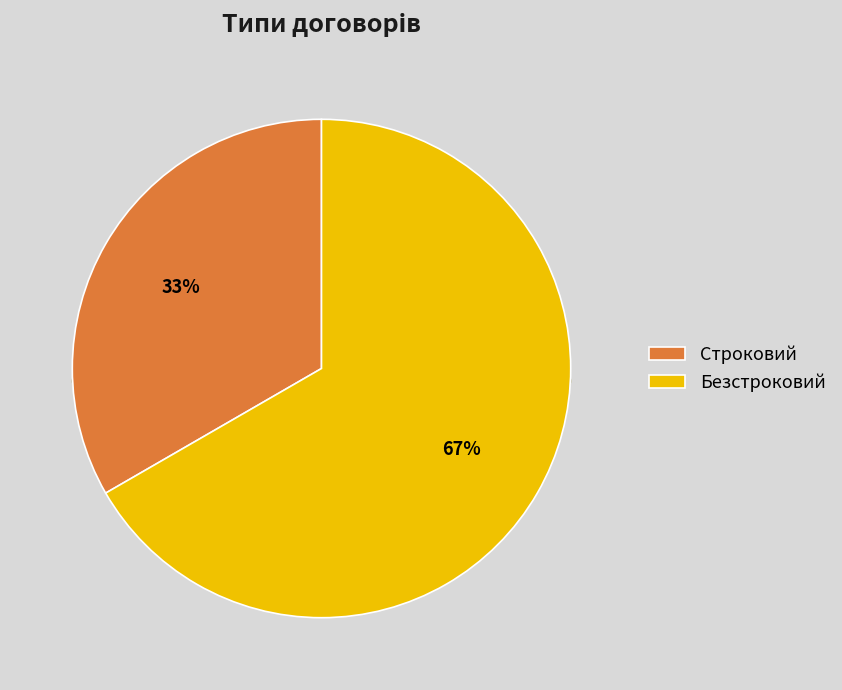

Which category has the biggest portion of the pie?

Безстроковий